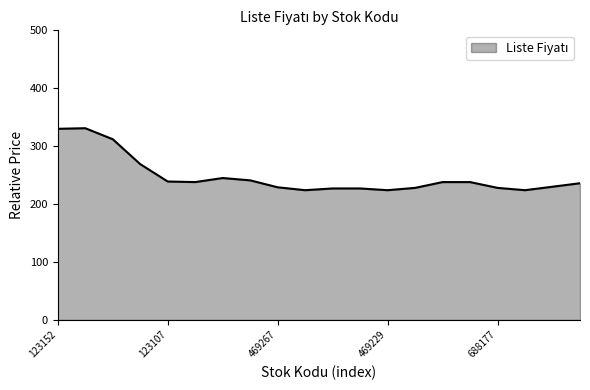

How many lines are shown in the chart?

1